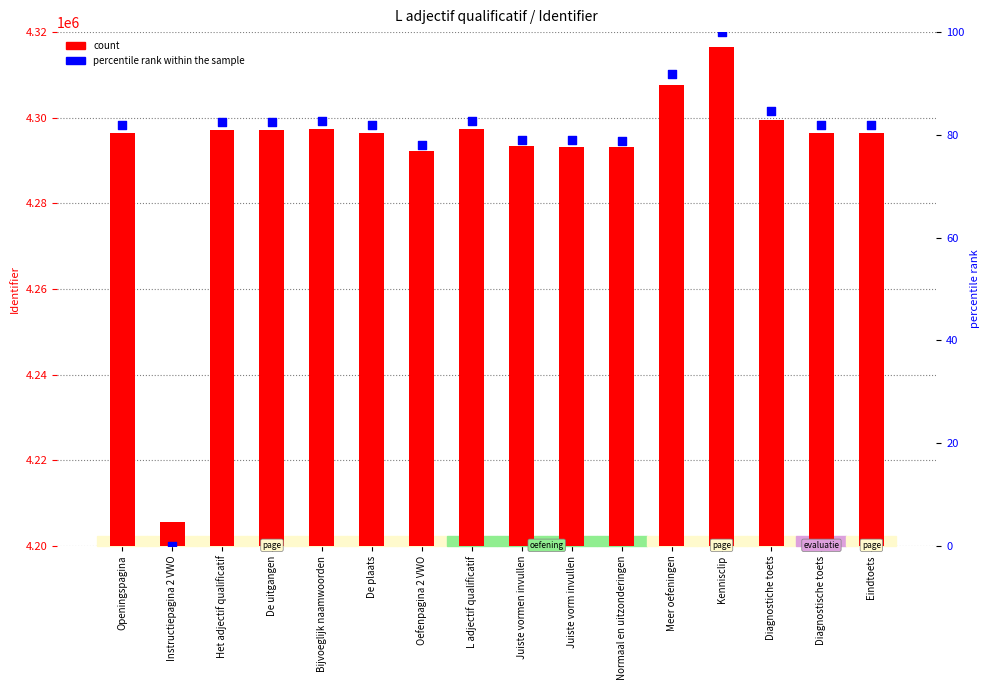

What are all the series names shown in the legend?

count, percentile rank within the sample